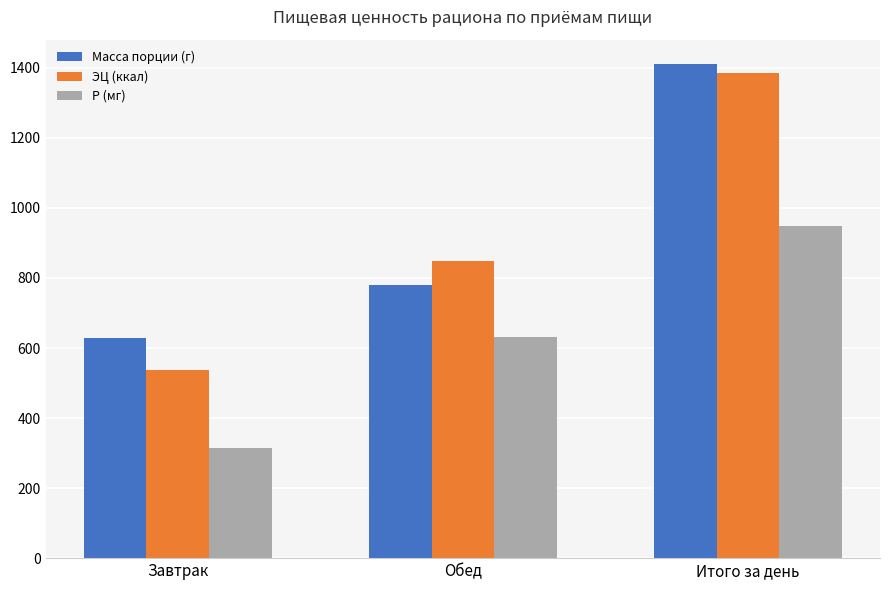

What is the label of the 1st bar from the left?

Завтрак